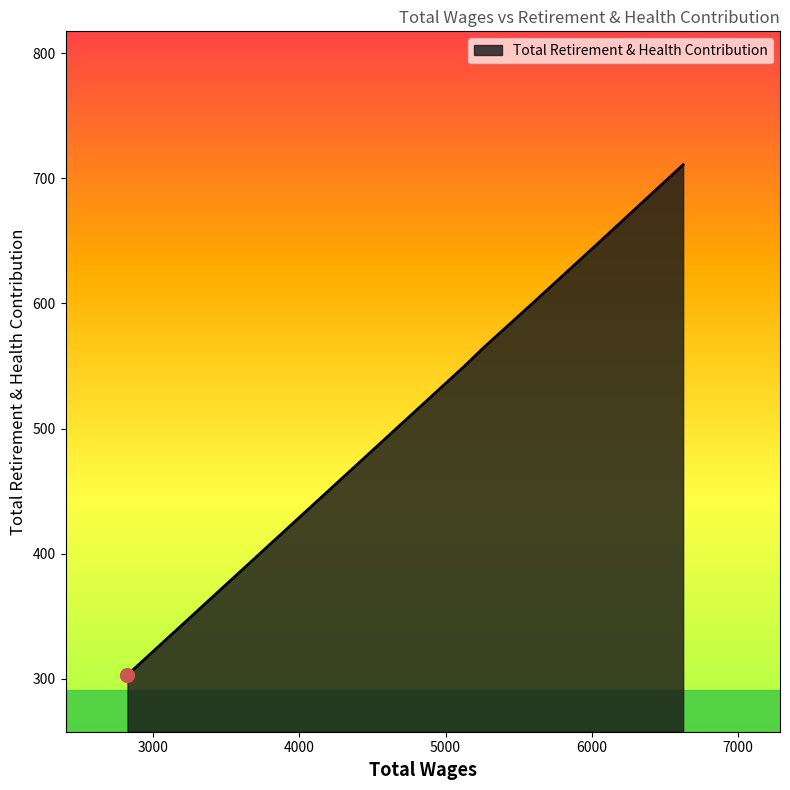

What is the maximum value shown in the chart?

711